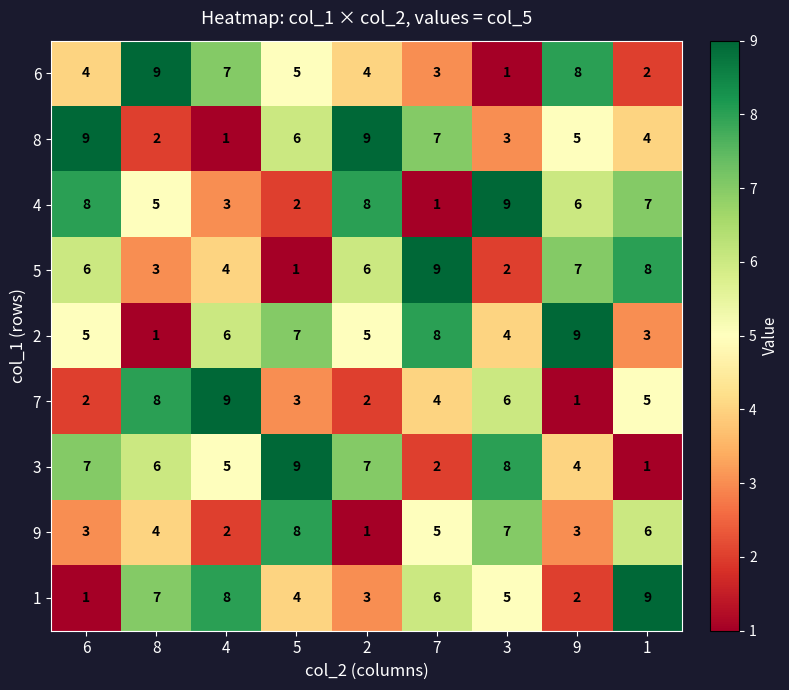

Is the value of 6 at 1 greater than the value of 2 at 7?

No